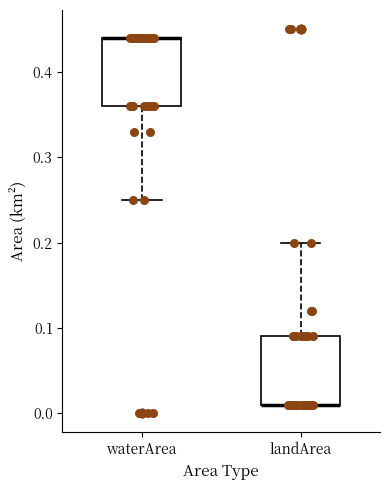

Where is the lower edge of the box for landArea on the y-axis? The values are not printed on the chart, so give them approximately, as read against the axis.

0.01